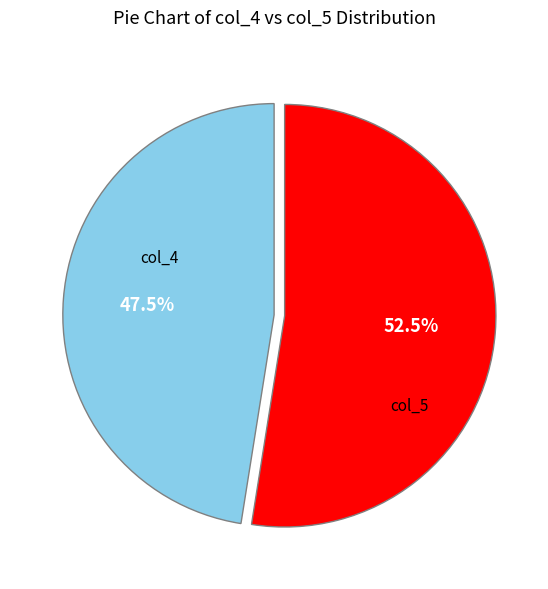

Is the sum of col_5 and col_4 greater than half?

Yes